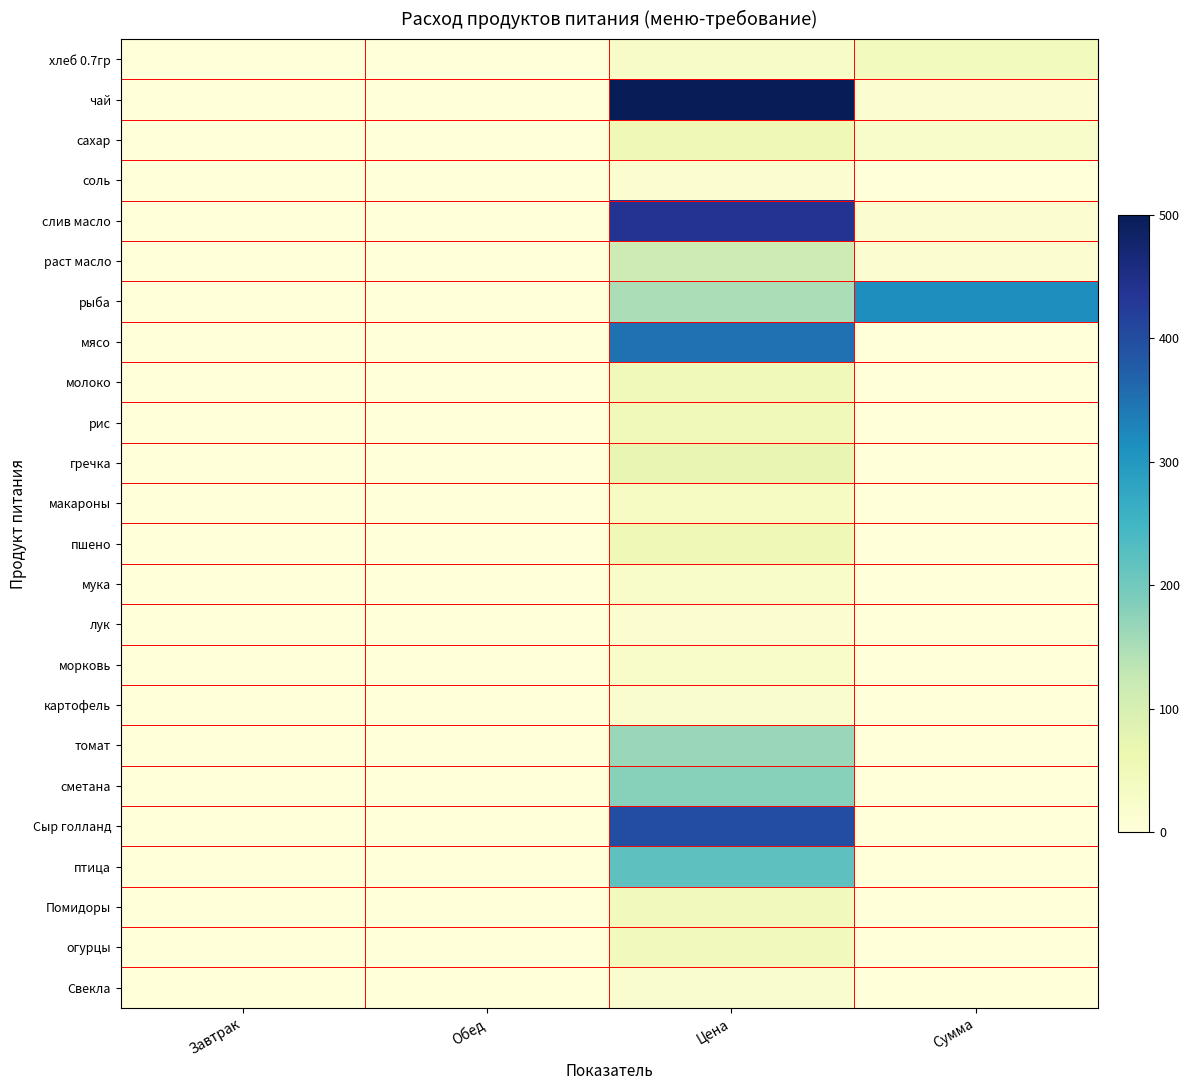

What is the total value across all series at Обед?

0.1